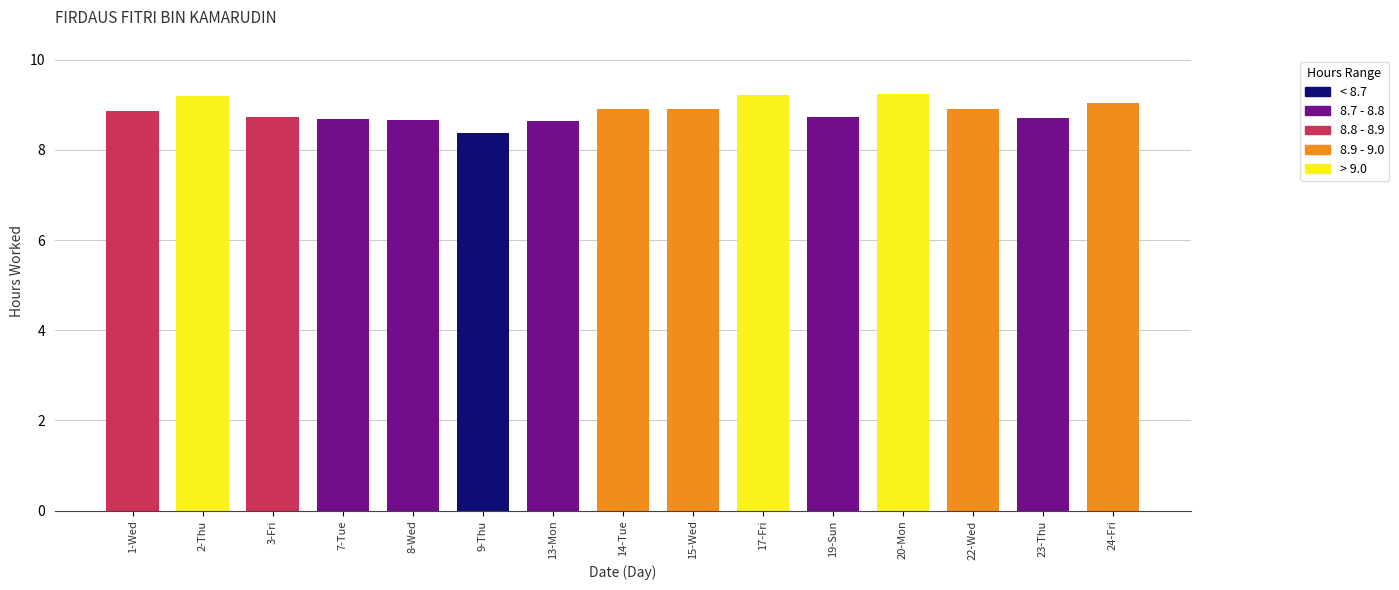

What is the sum of all values?

132.8